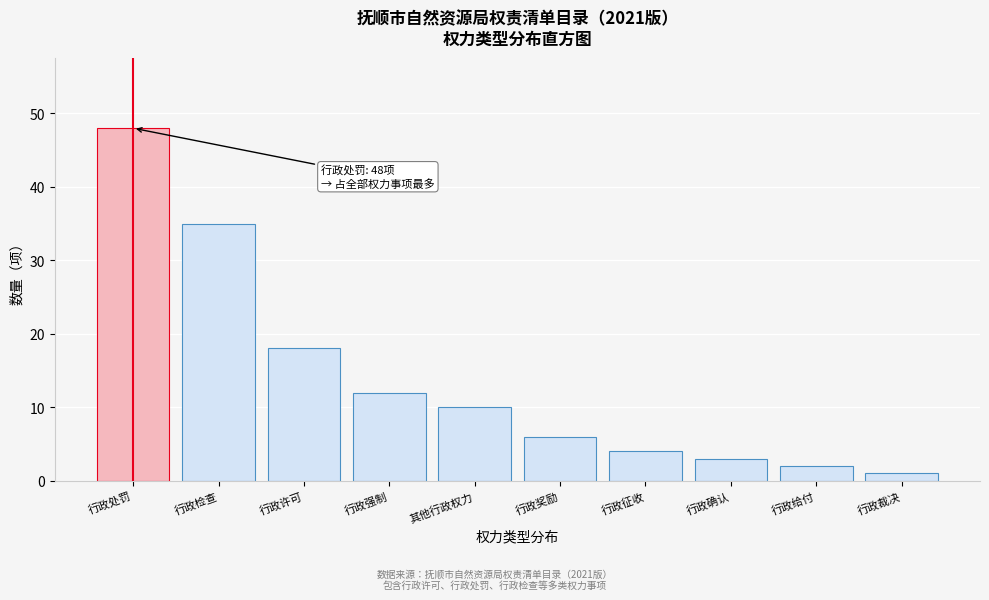

Reading left to right, transcribe all the data shown in this chart.

行政处罚=48	行政检查=35	行政许可=18	行政强制=12	其他行政权力=10	行政奖励=6	行政征收=4	行政确认=3	行政给付=2	行政裁决=1